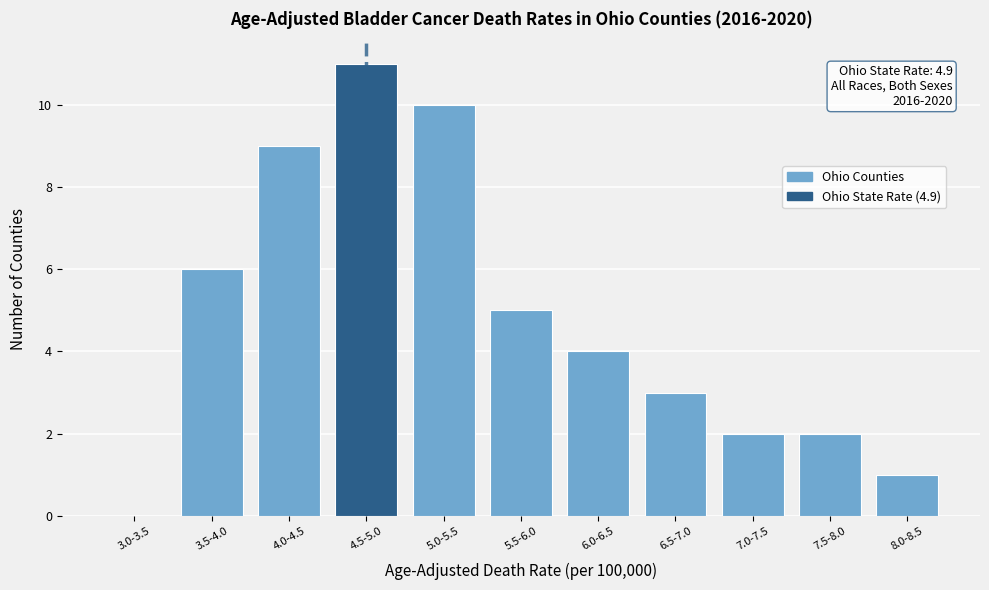

Reading left to right, extract all data points from this chart.

3.0-3.5=0	3.5-4.0=6	4.0-4.5=9	4.5-5.0=11	5.0-5.5=10	5.5-6.0=5	6.0-6.5=4	6.5-7.0=3	7.0-7.5=2	7.5-8.0=2	8.0-8.5=1